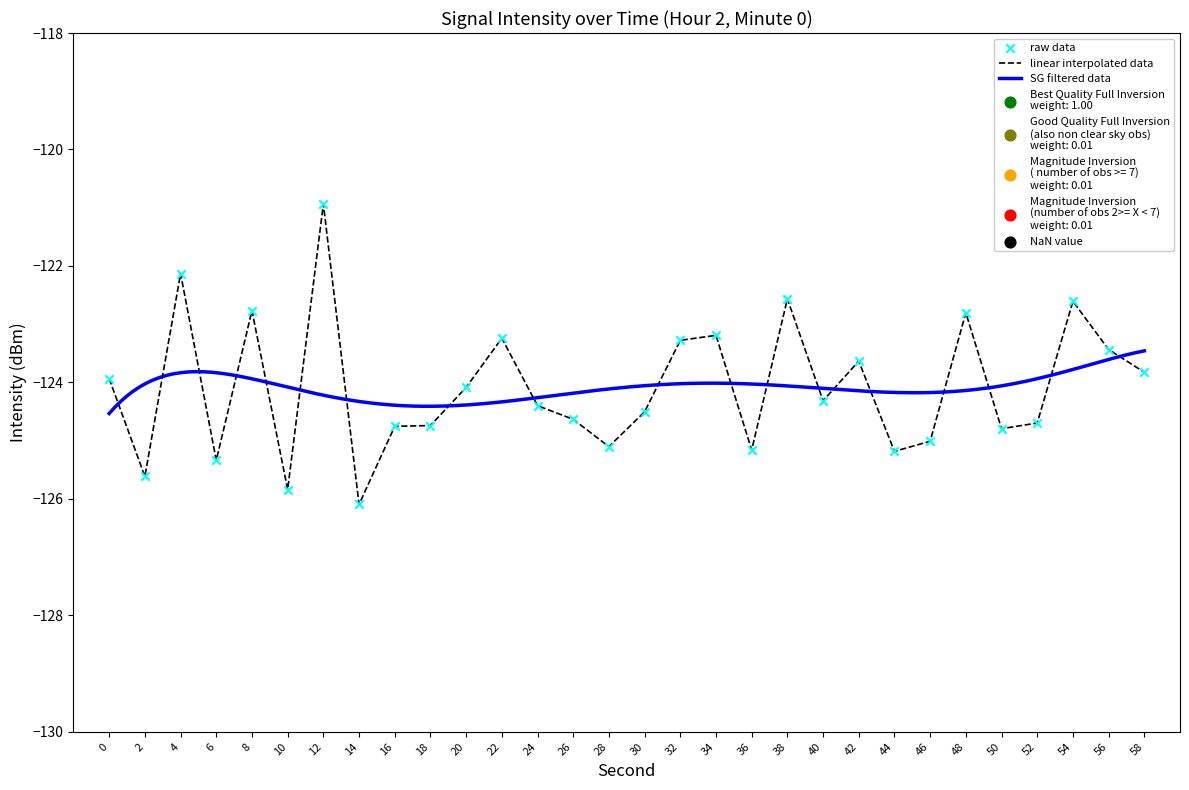

Which has a higher value, 14 or 26?

26